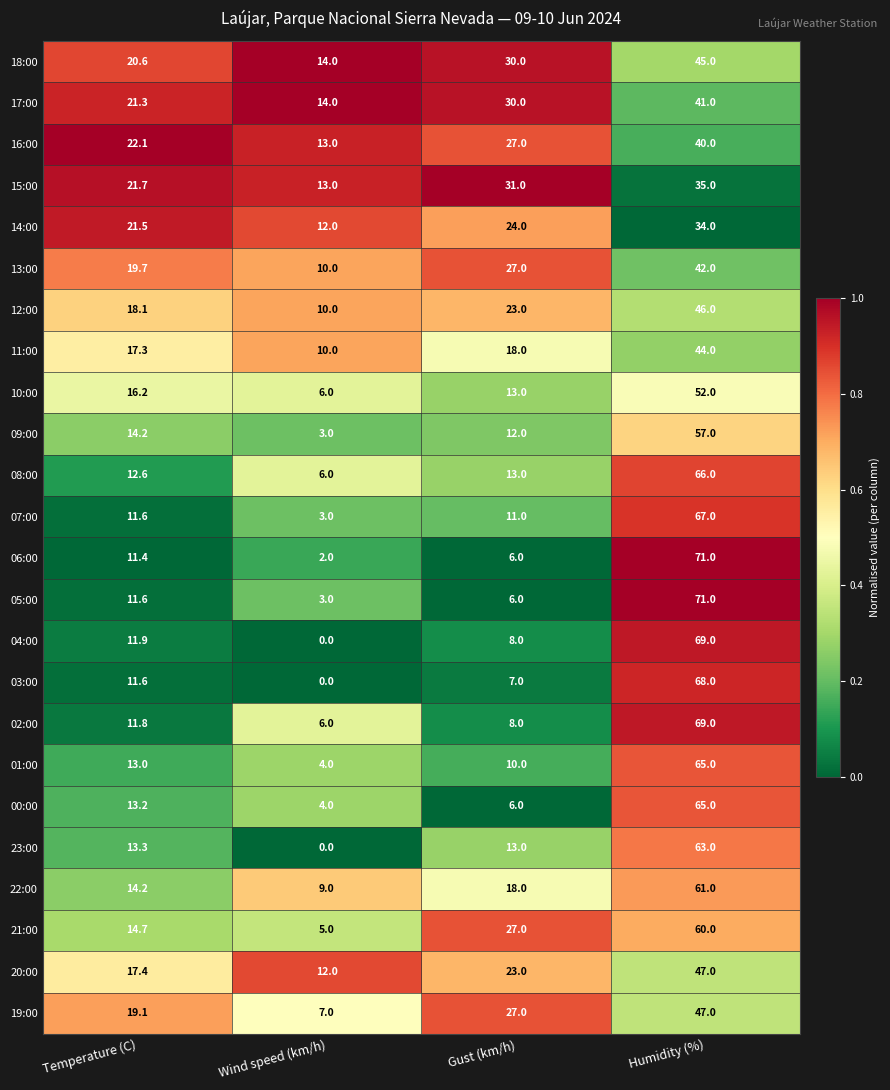

List the labels in order of 22:00 value, largest first.

Humidity (%), Gust (km/h), Temperature (C), Wind speed (km/h)